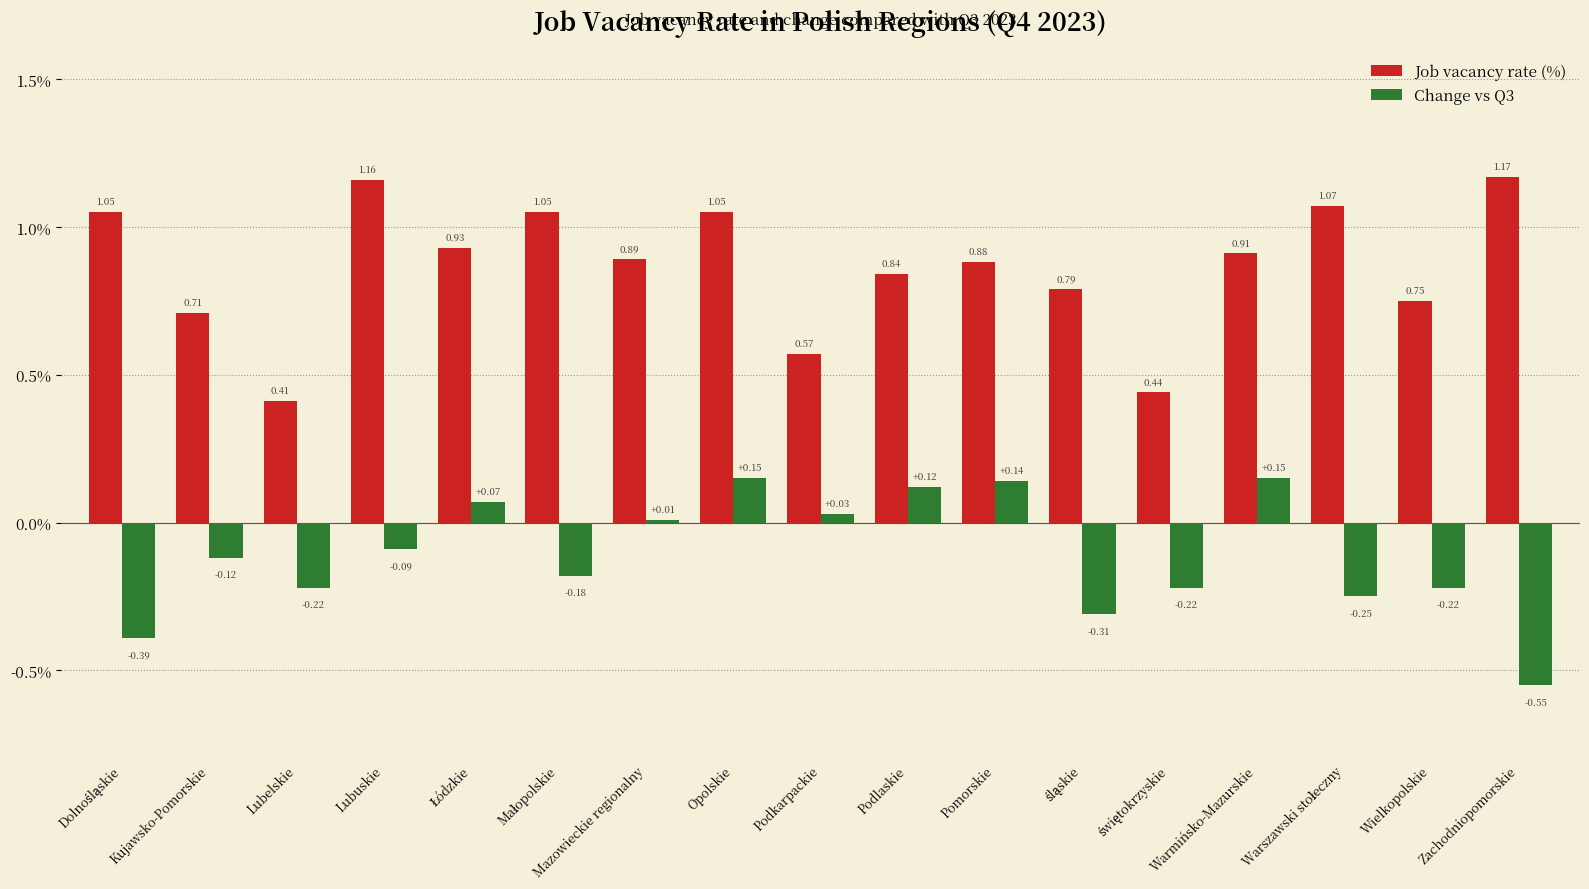

Does the chart contain any negative values?

Yes